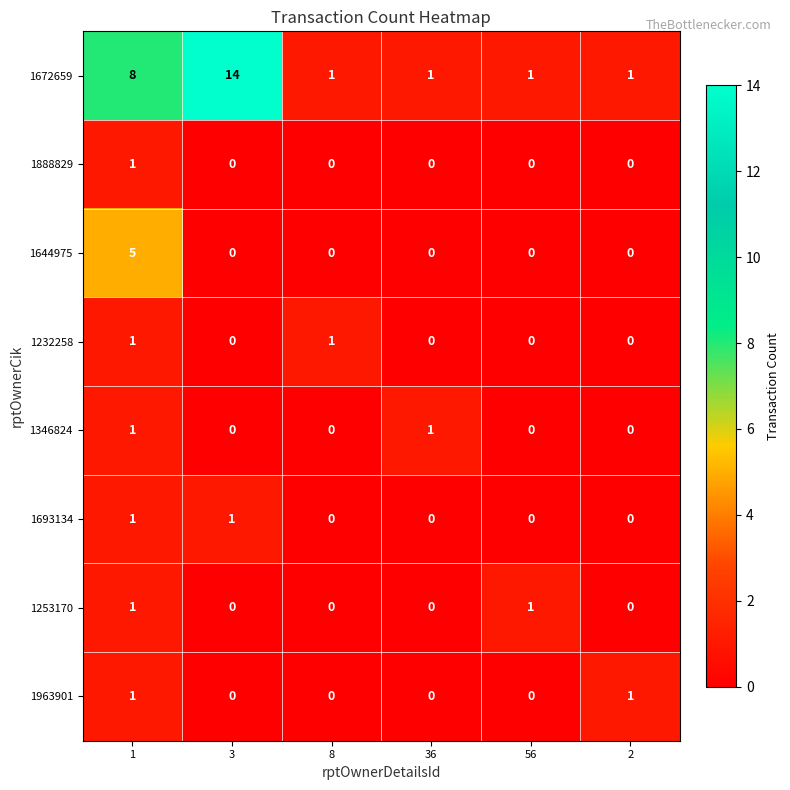

Which series has the largest total across all categories?

1672659